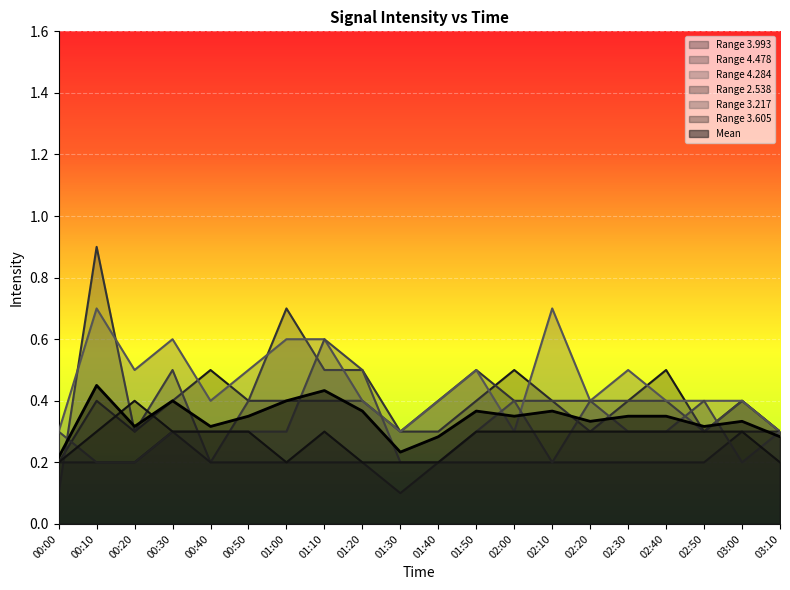

Count the number of data series in this chart.

7